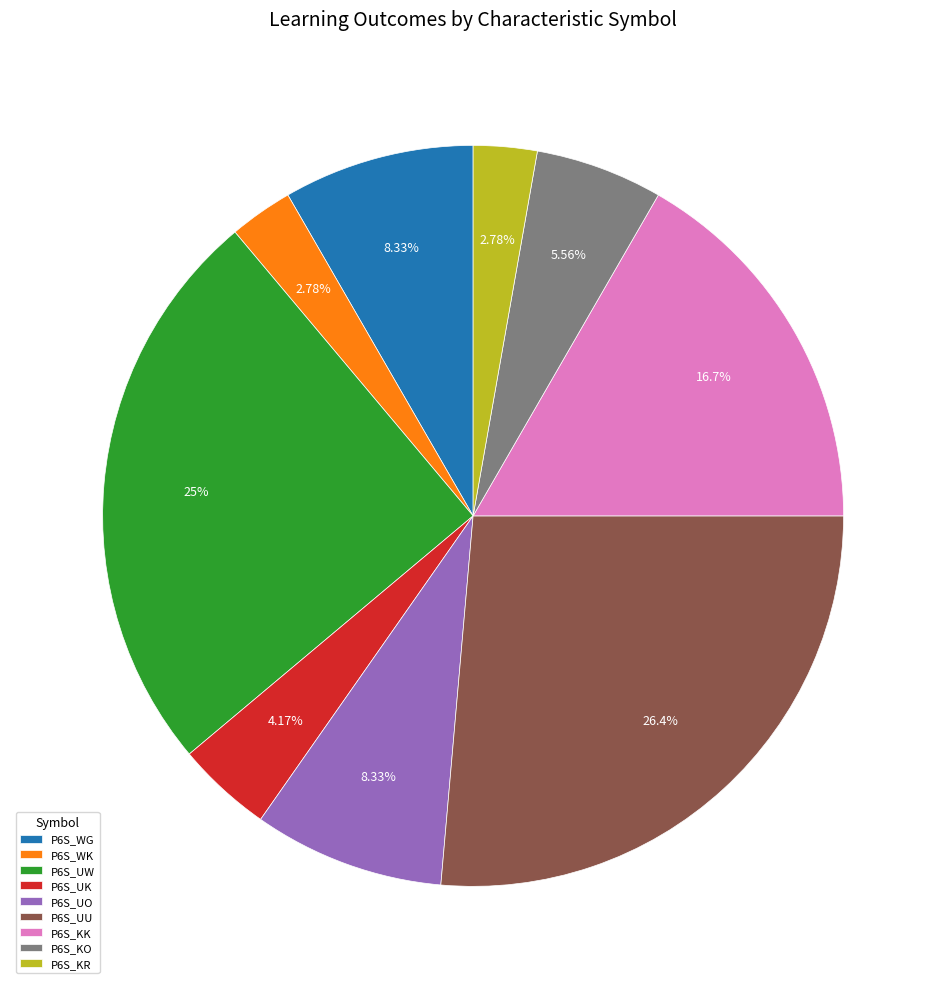

Do P6S_UK and P6S_UO together represent more than half of the pie?

No